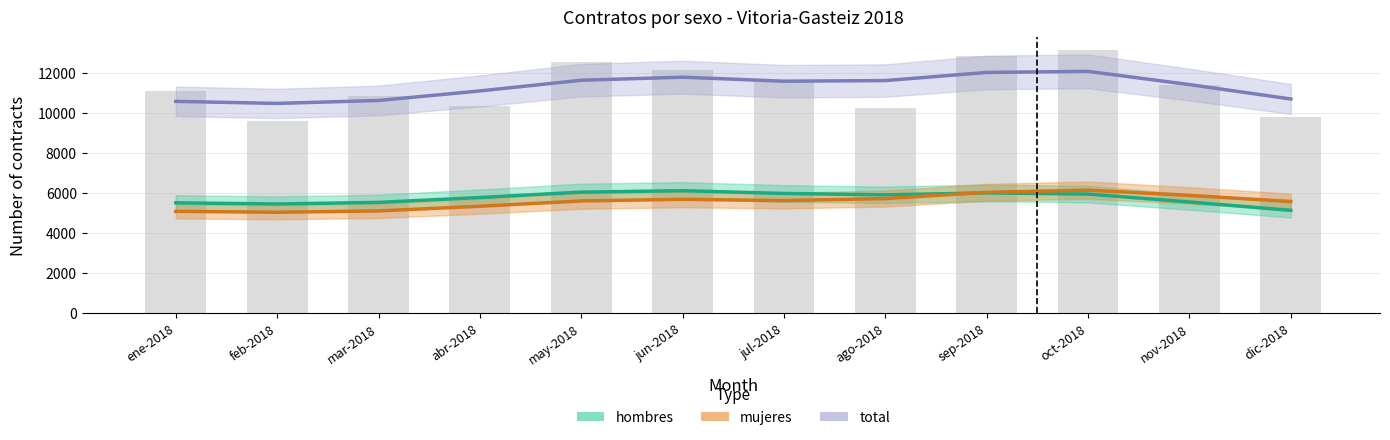

Are the bars horizontal?

No